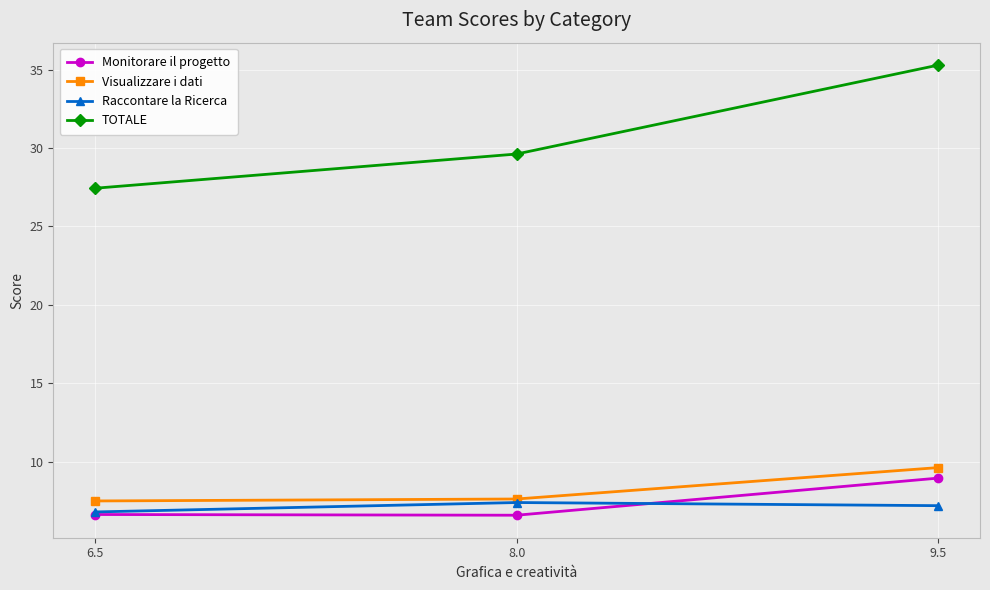

List the series in order of their peak value, lowest first.

Raccontare la Ricerca, Monitorare il progetto, Visualizzare i dati, TOTALE